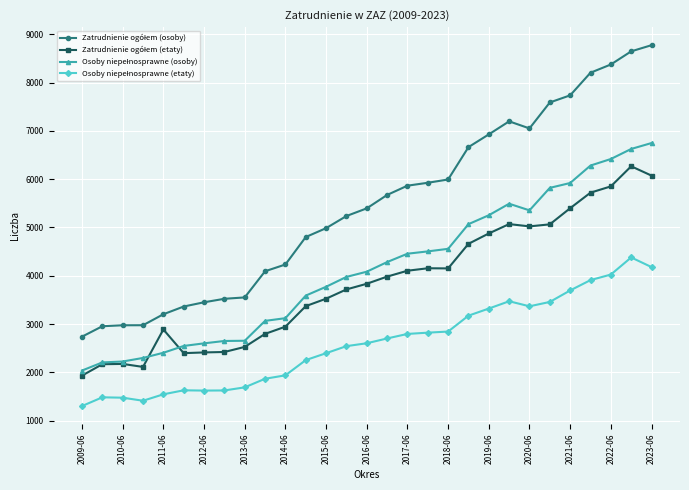

What is the smallest value displayed?

1304.0